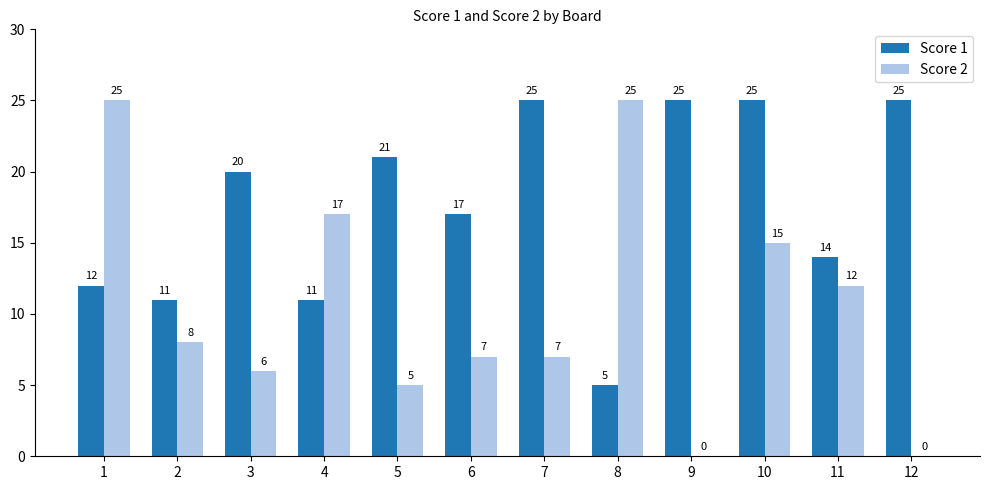

Reading left to right, extract all data points from this chart.

Score 1: 12	11	20	11	21	17	25	5	25	25	14	25
Score 2: 25	8	6	17	5	7	7	25	0	15	12	0